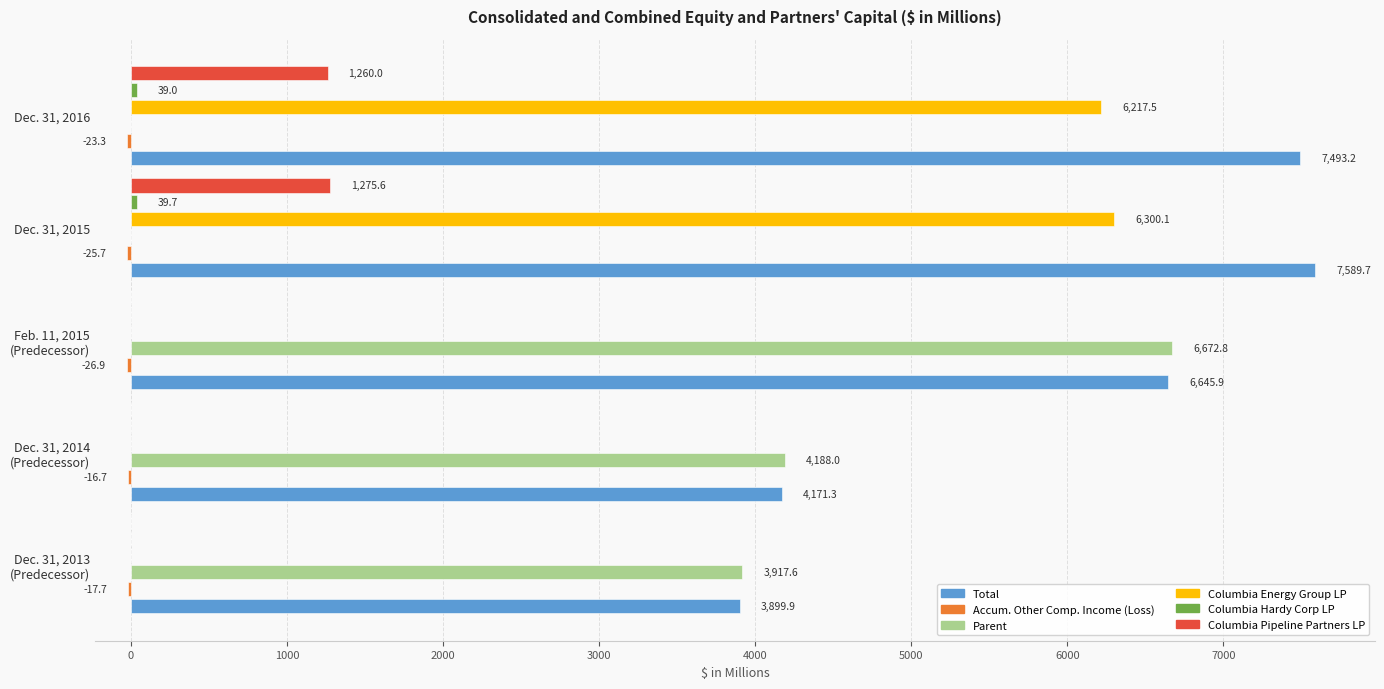

At which label does Total reach its peak?

Dec. 31, 2015